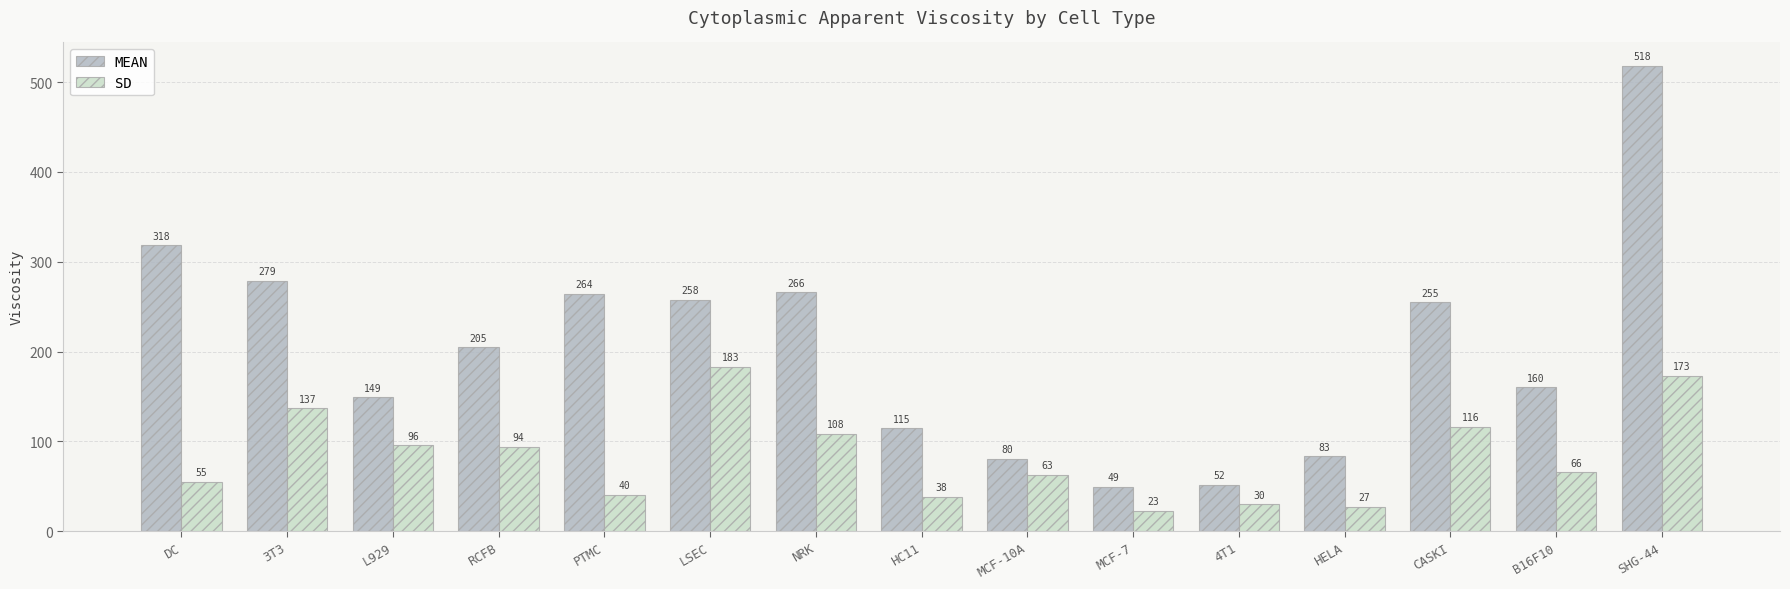

List the series in order of their overall mean, lowest first.

SD, MEAN